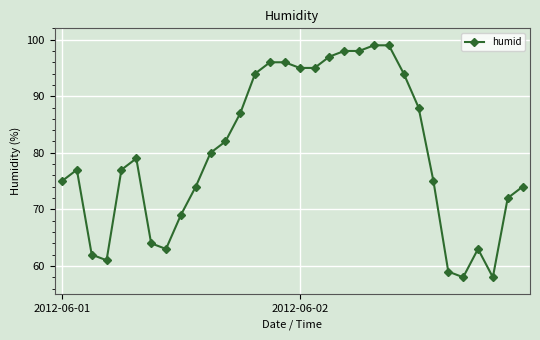

What is the sum of all values?

2558